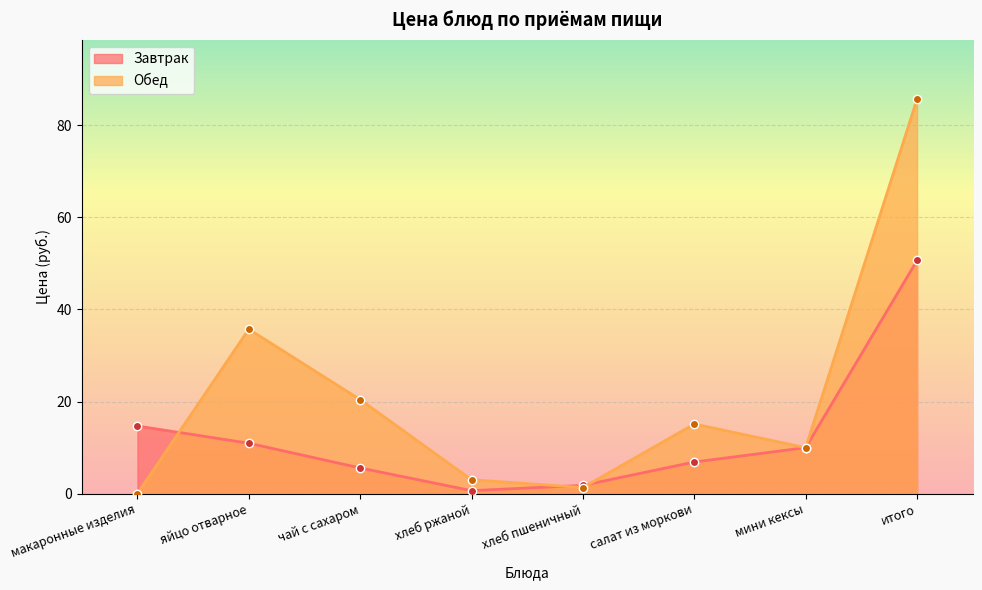

How many lines are shown in the chart?

2